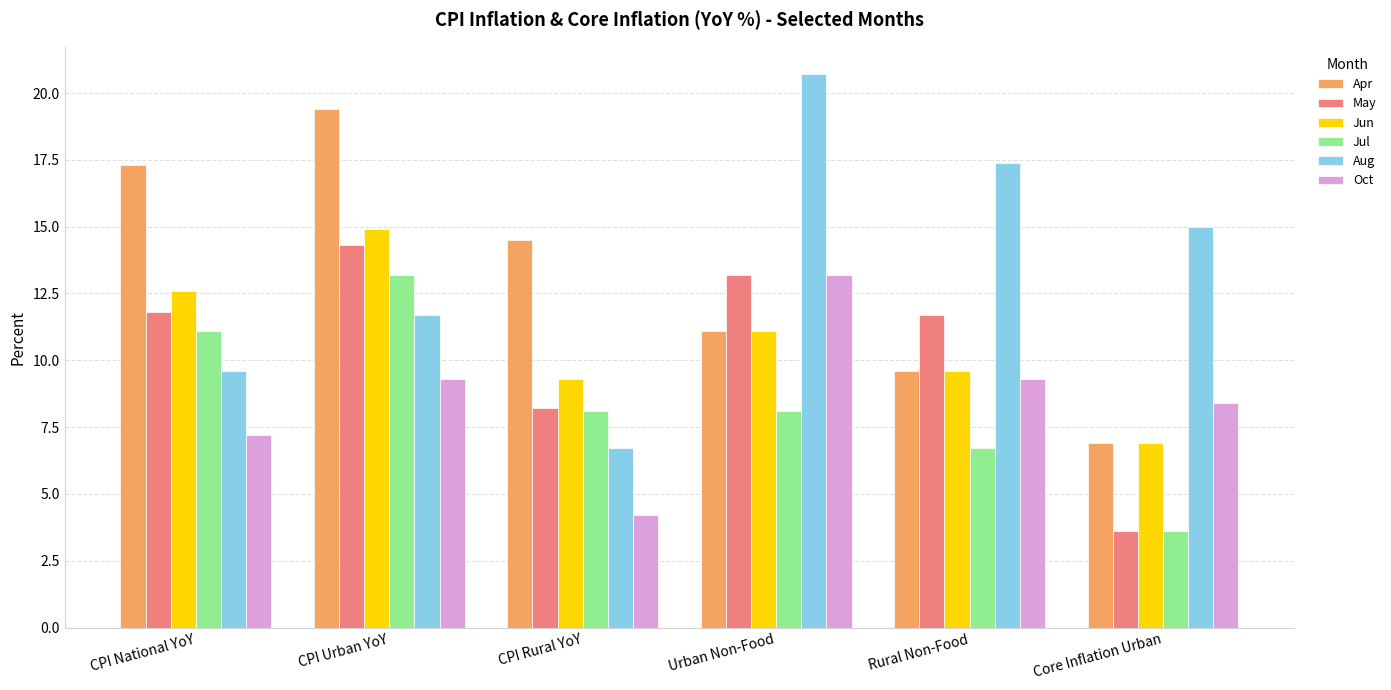

What position from the right is Core Inflation Urban?

1